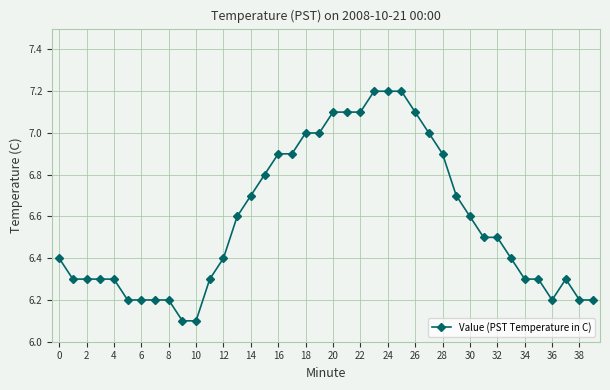

Is this an area chart (filled region under the line)?

No